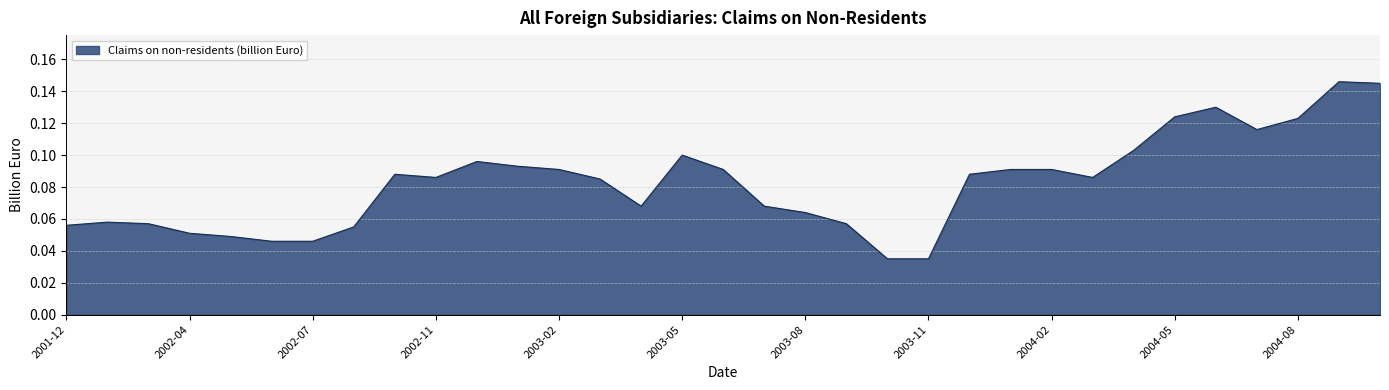

True or false: the data has more than 1 interior local peaks.

True